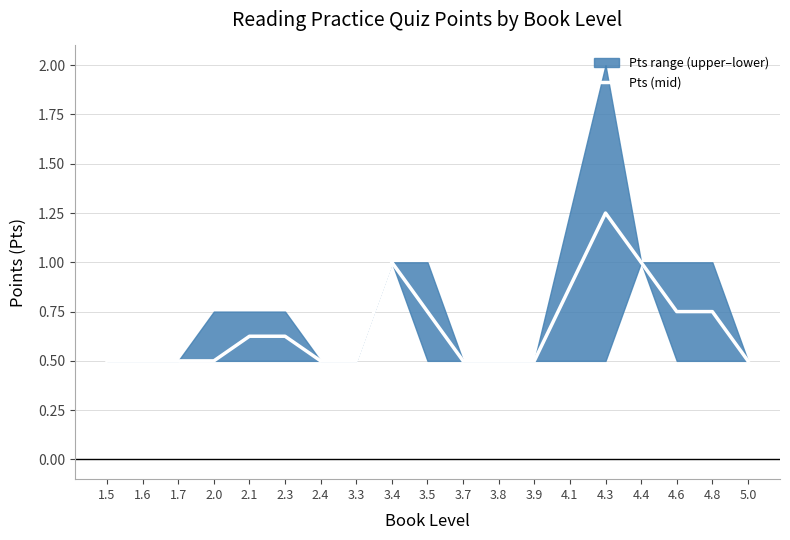

Reading right to left, list all the values displayed in this chart.

0.5	0.8	0.8	1.0	1.2	0.9	0.5	0.5	0.5	0.8	1.0	0.5	0.5	0.6	0.6	0.5	0.5	0.5	0.5